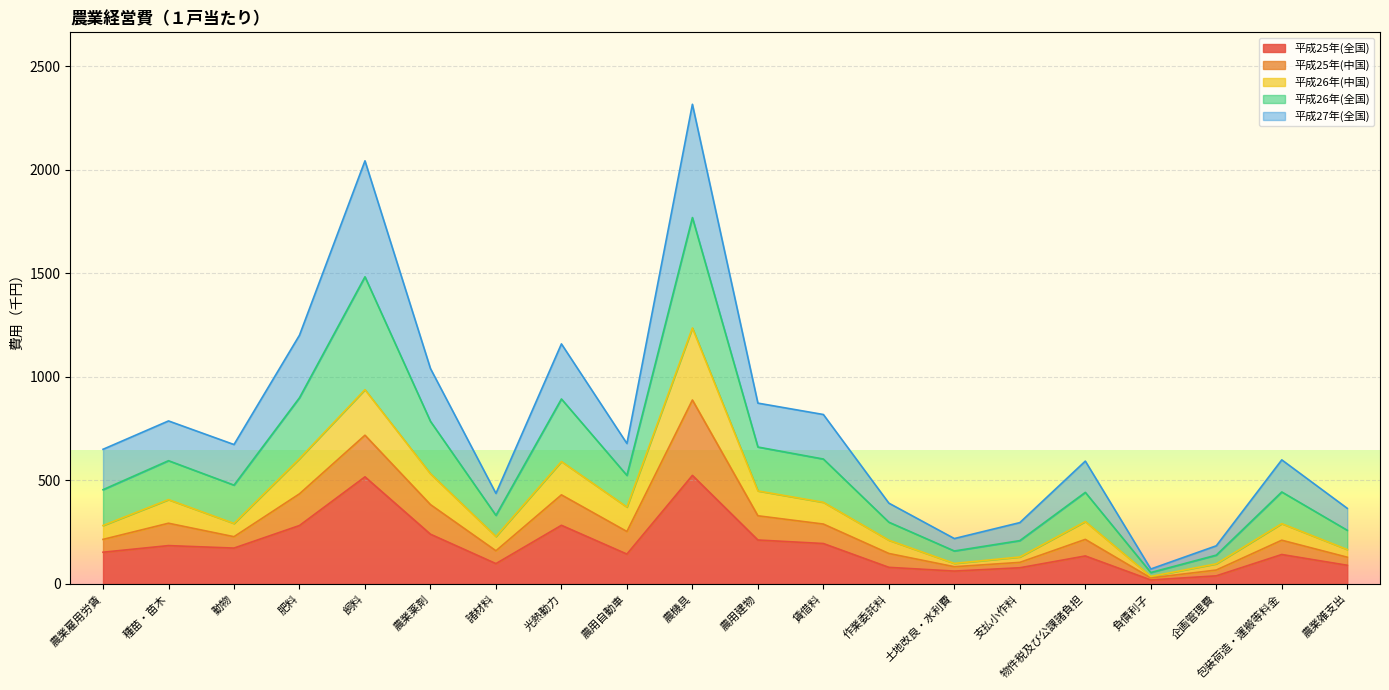

Count the number of categories in the chart.

20